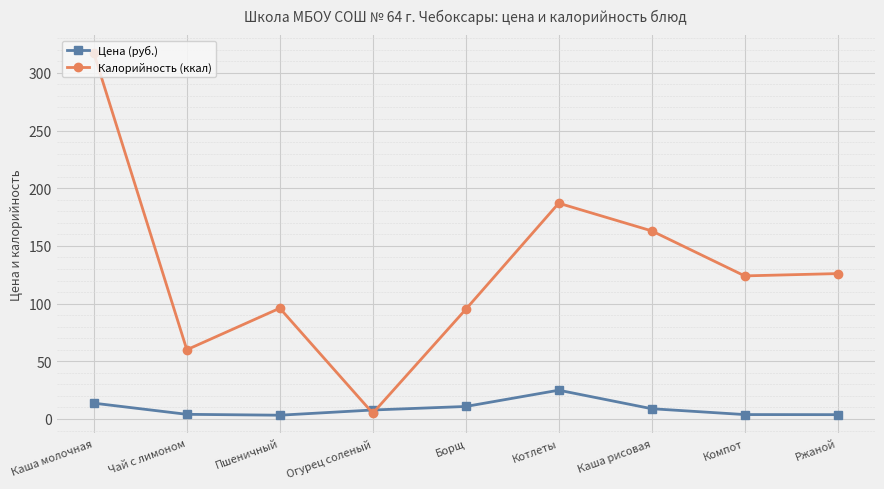

At which label does Цена (руб.) first exceed 7?

Каша молочная